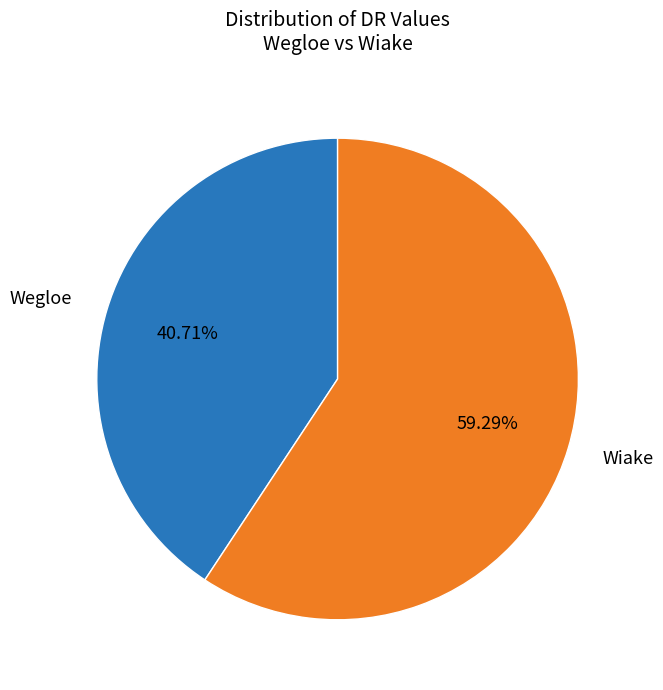

Is there any slice that represents more than half of the pie?

Yes